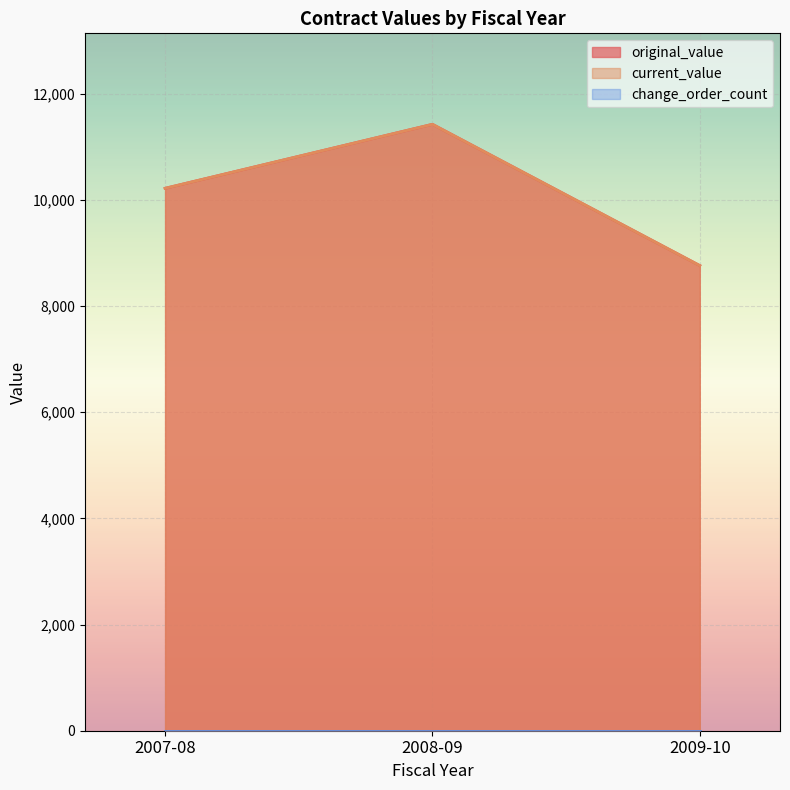

How many data points in current_value are less than 10220?

1